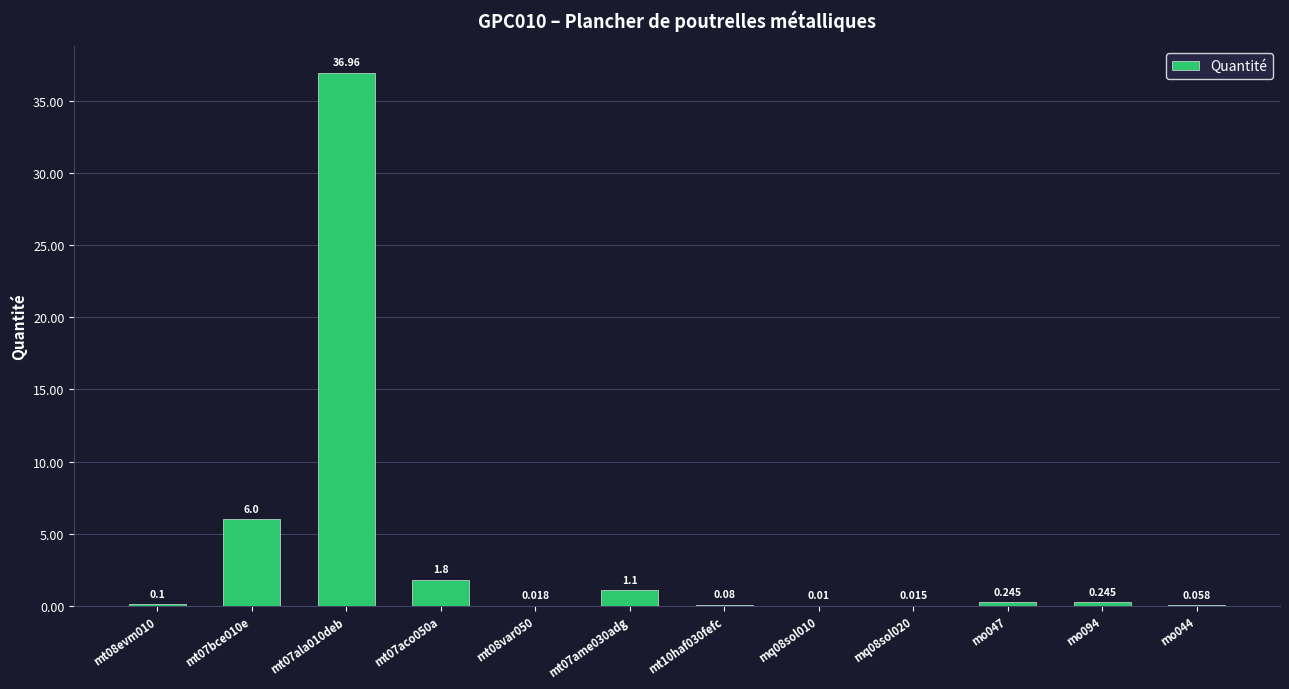

Where is the data nearest to the value 18?

mt07bce010e